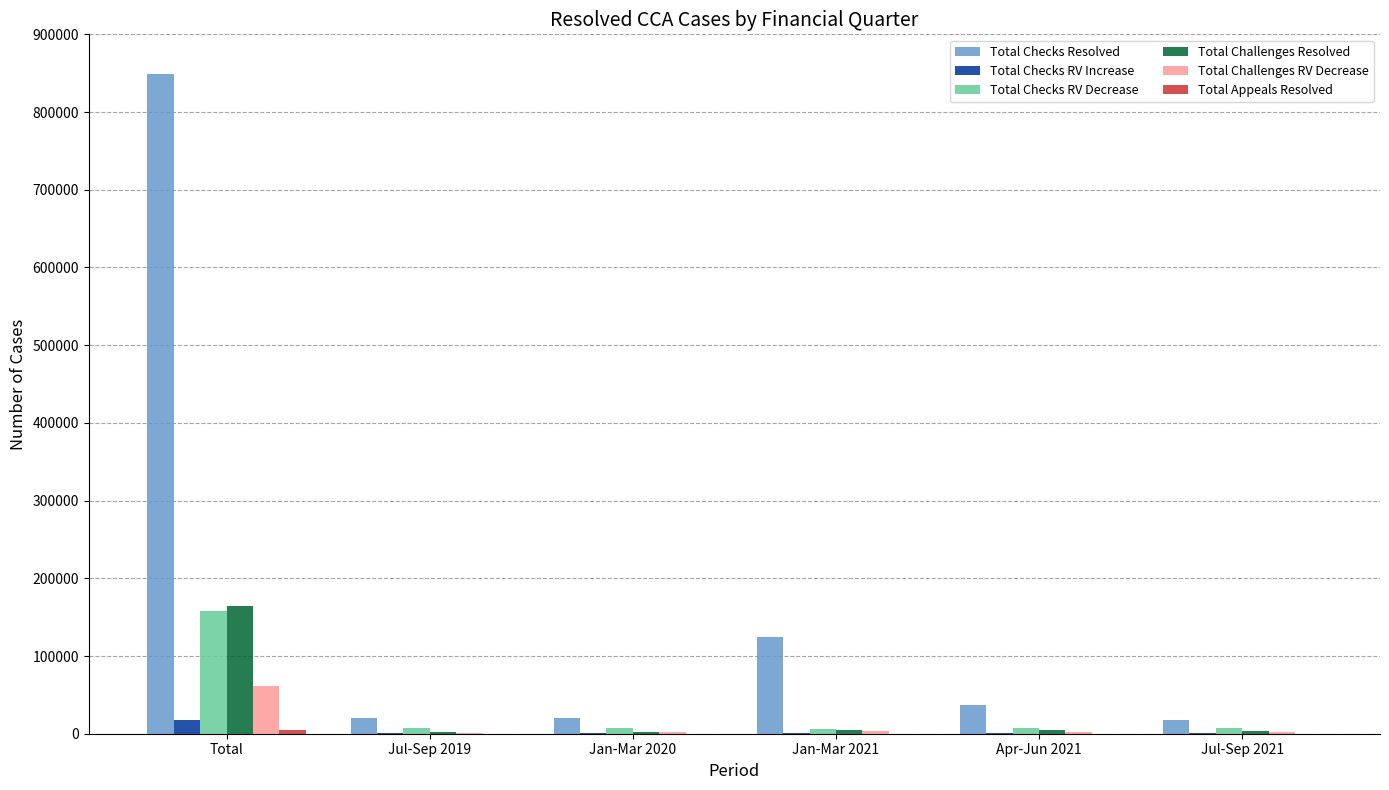

What is the maximum value shown in the chart?

848400